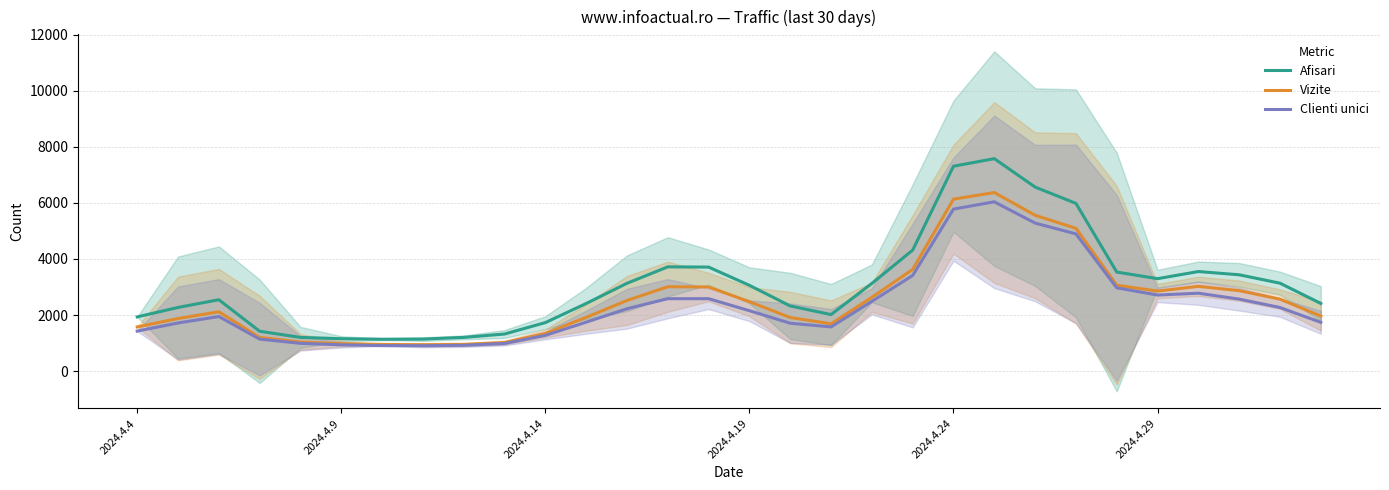

Where is the first local minimum for Vizite?

7